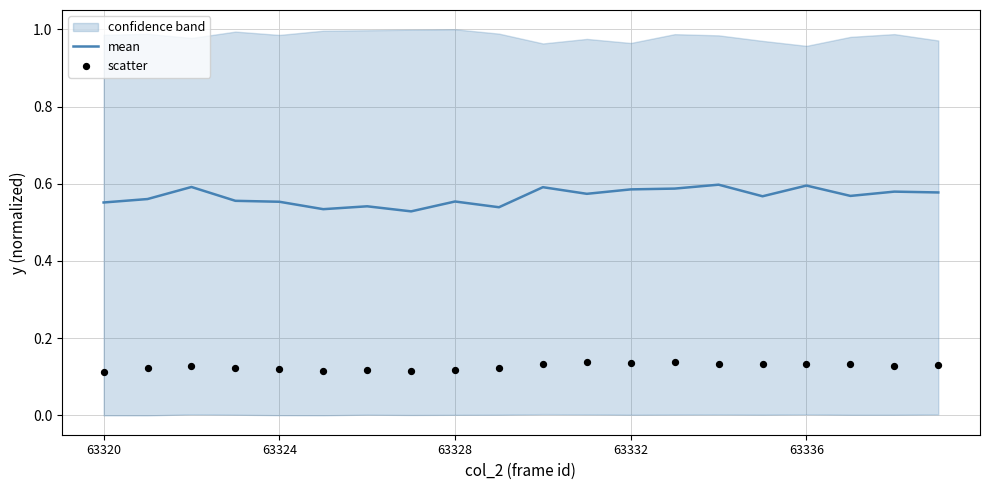

Which series has the largest total across all categories?

mean